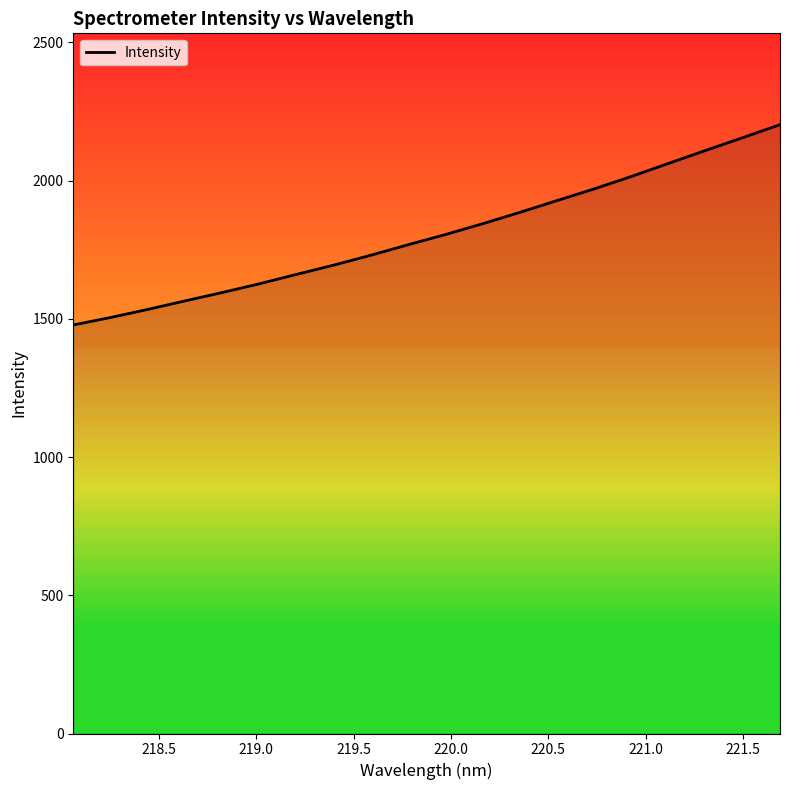

The chart shows a value of 647.7 at 18. True or false?

False